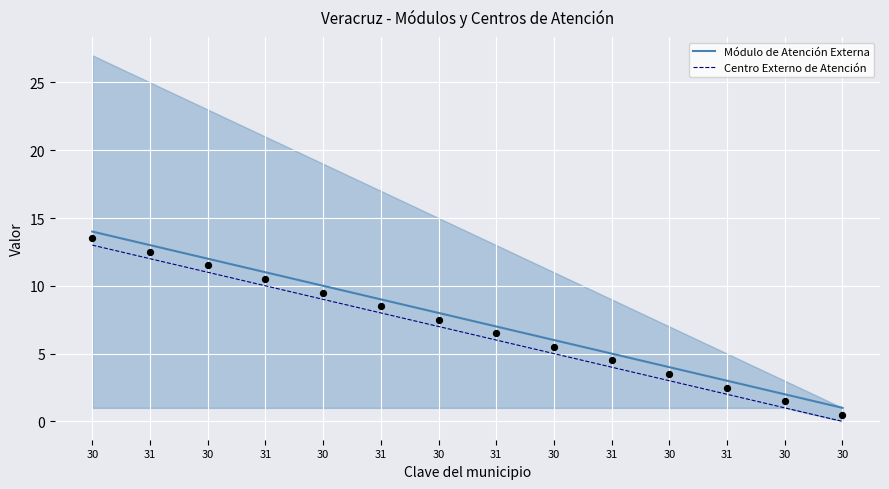

Is the value of Módulo de Atención Externa at 30 greater than the value of Centro Externo de Atención at 30?

Yes